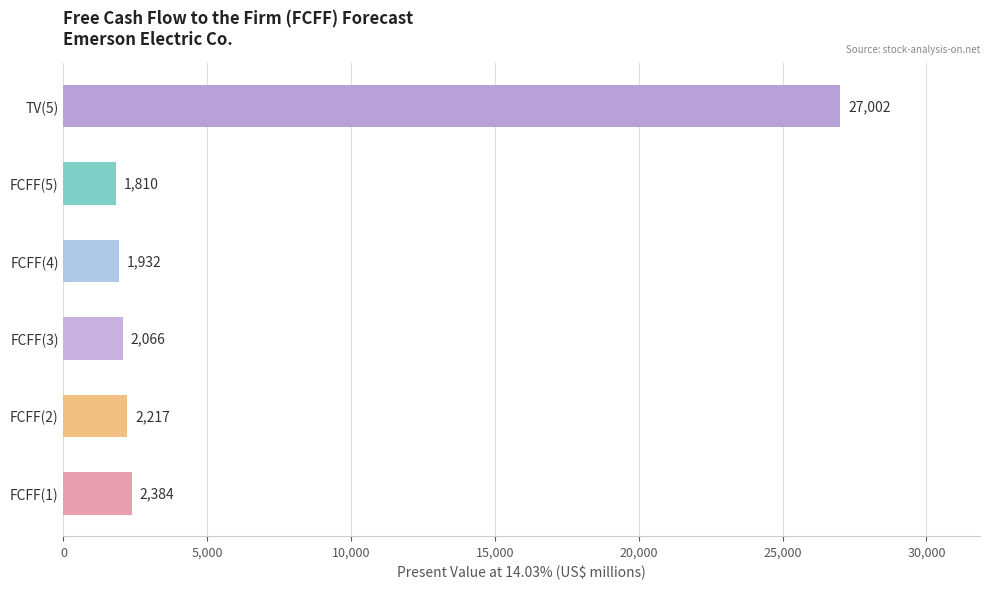

Reading bottom to top, extract all data points from this chart.

2384	2217	2066	1932	1810	27002